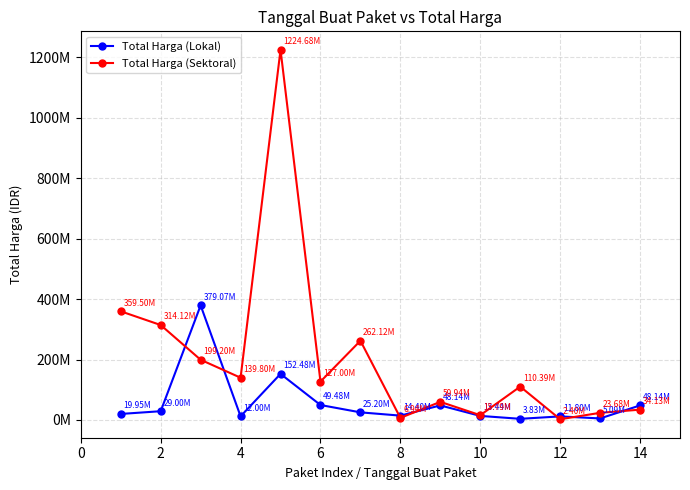

What is the highest value of the Total Harga (Lokal) series?

379075000